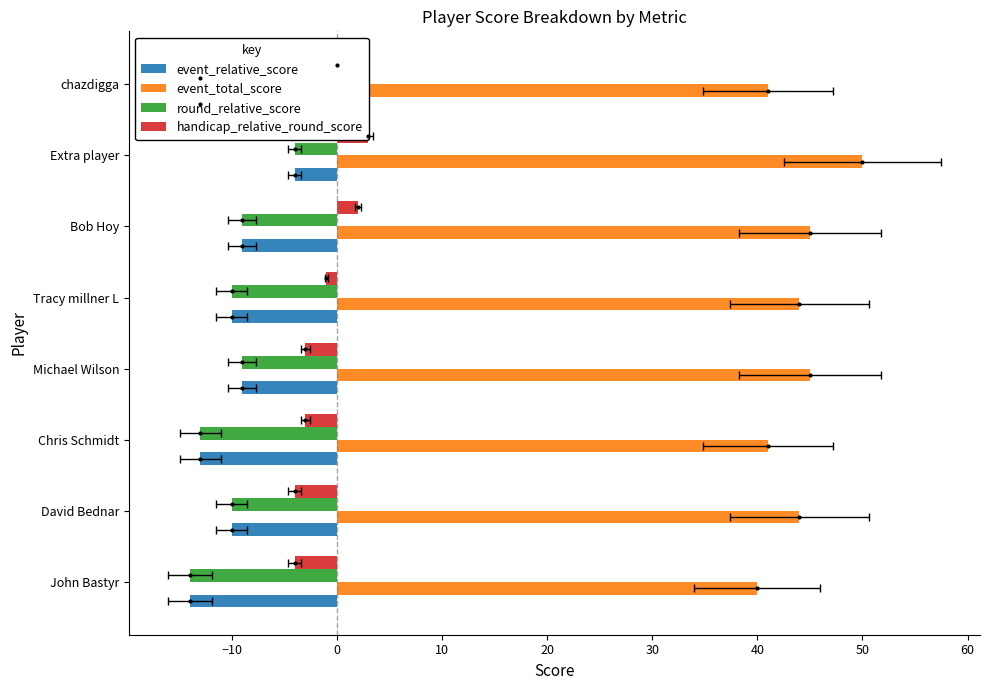

What is the difference between the maximum and minimum values in the event_total_score series?

10